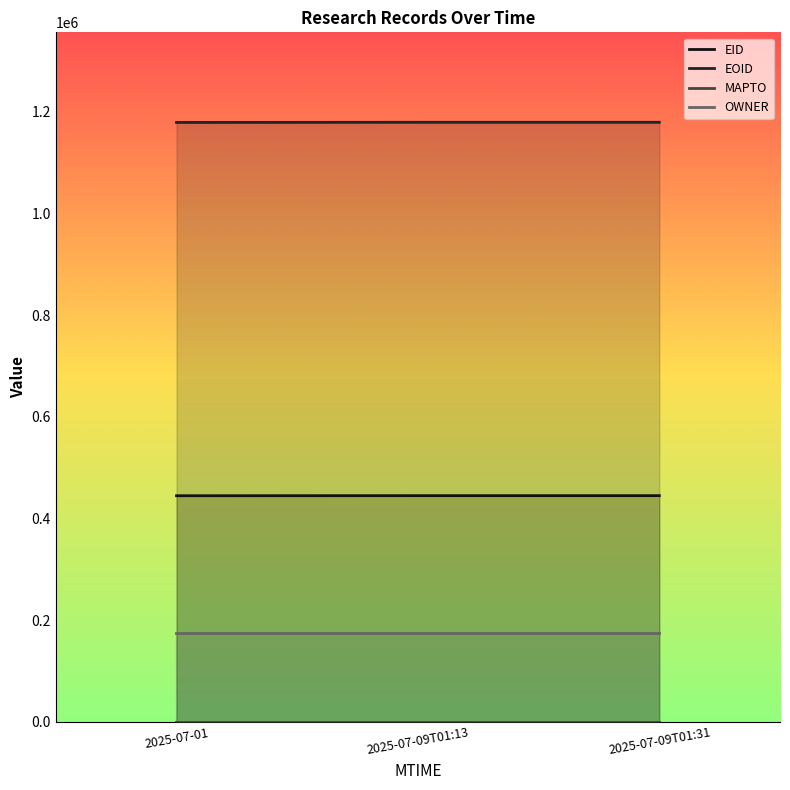

How many data points does each series have?

3